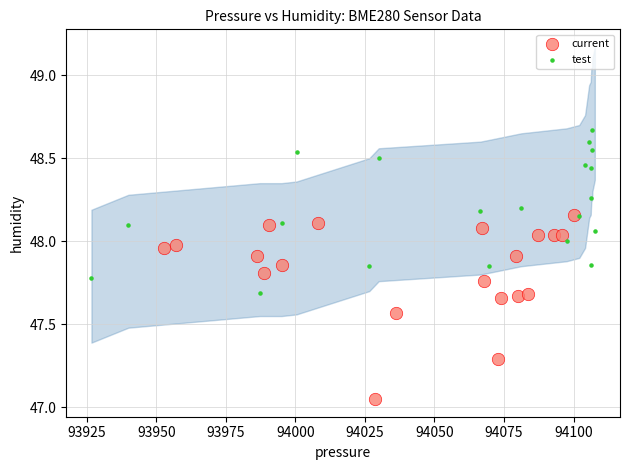

Which series reaches the minimum Y coordinate?

current